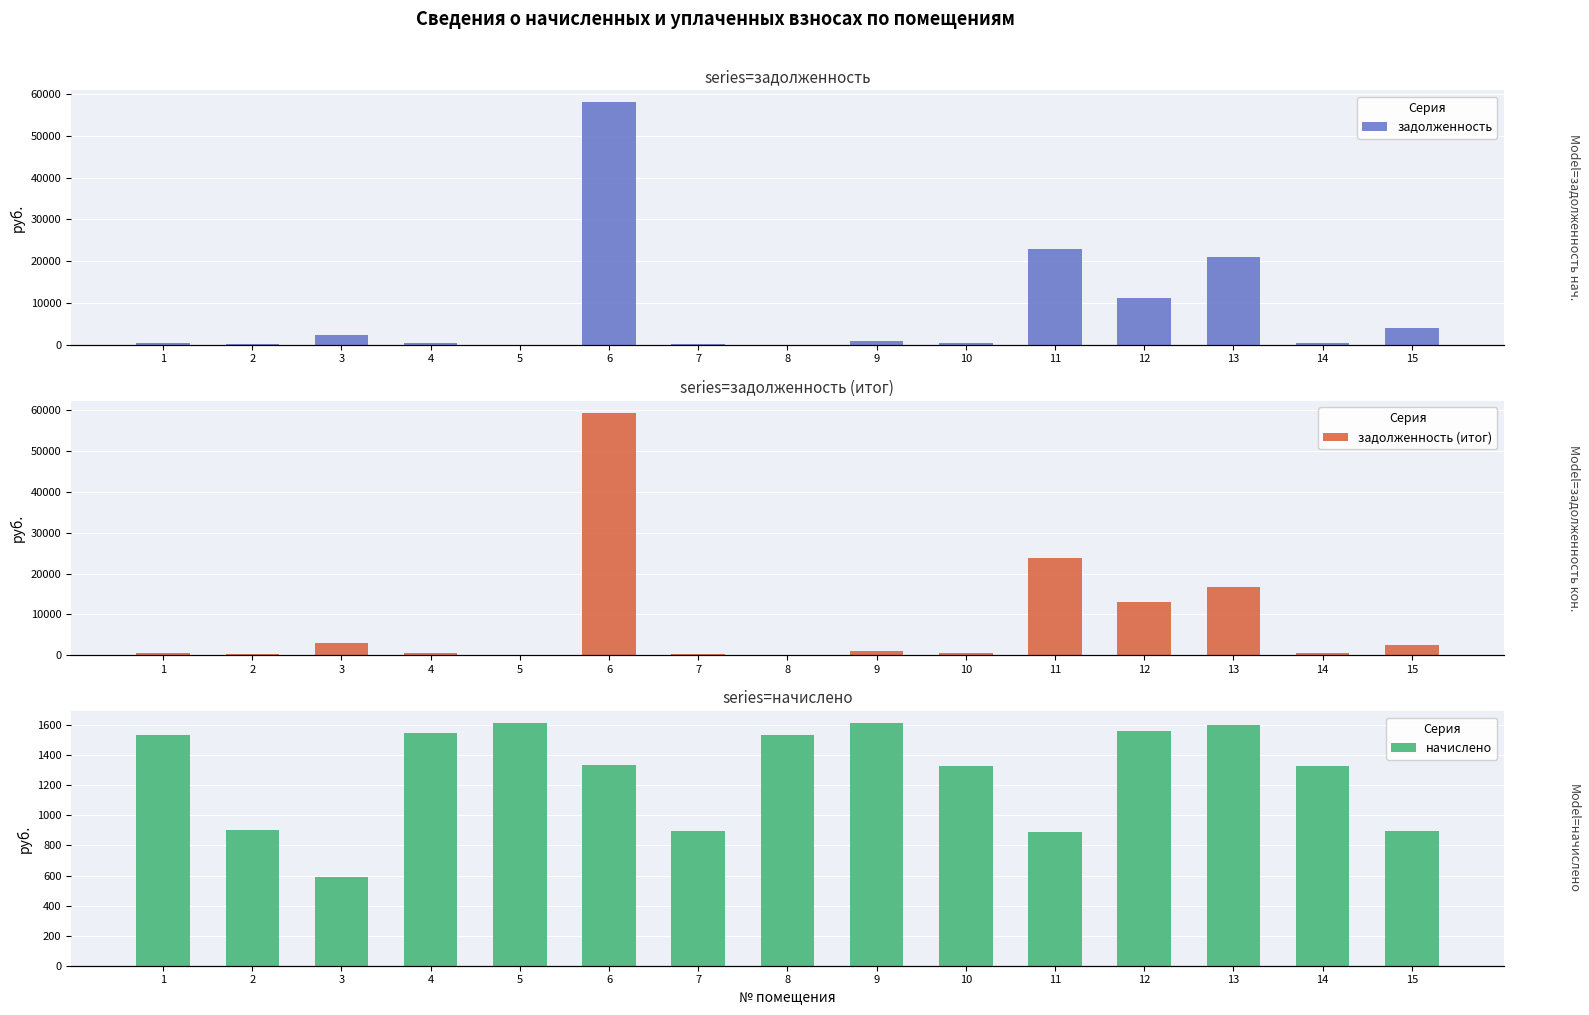

What is the maximum value shown in the chart?

59350.6